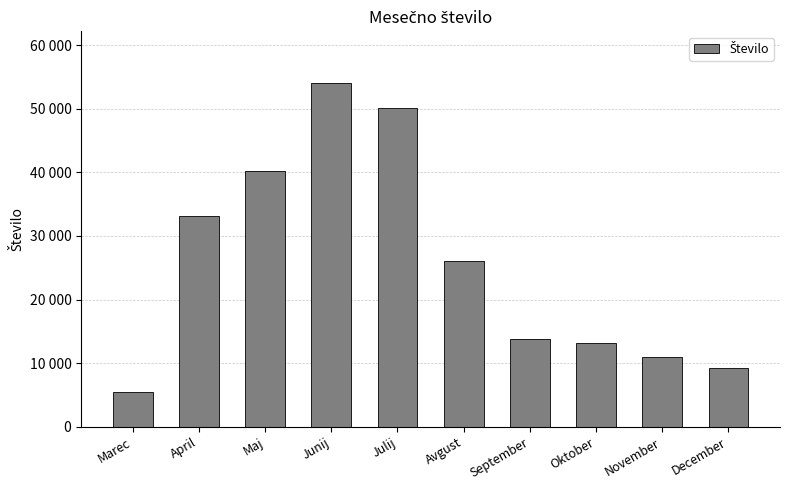

What is the greatest value displayed?

54065